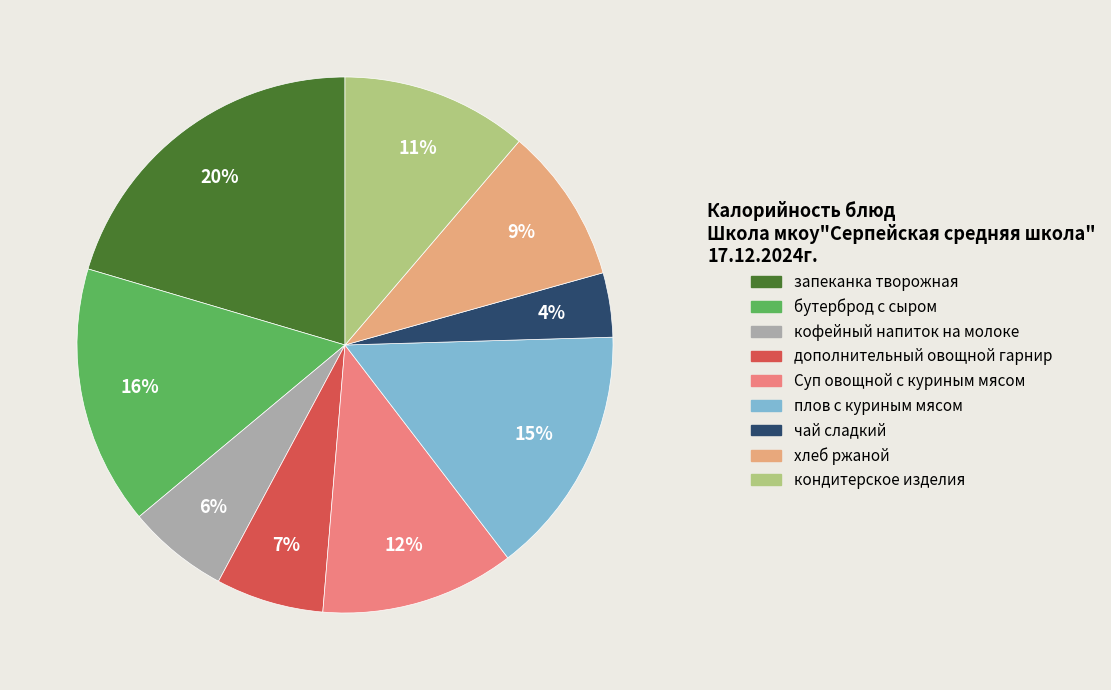

To the nearest percent, what is the difference between the кофейный напиток на молоке and кондитерское изделия slice percentages?

5%